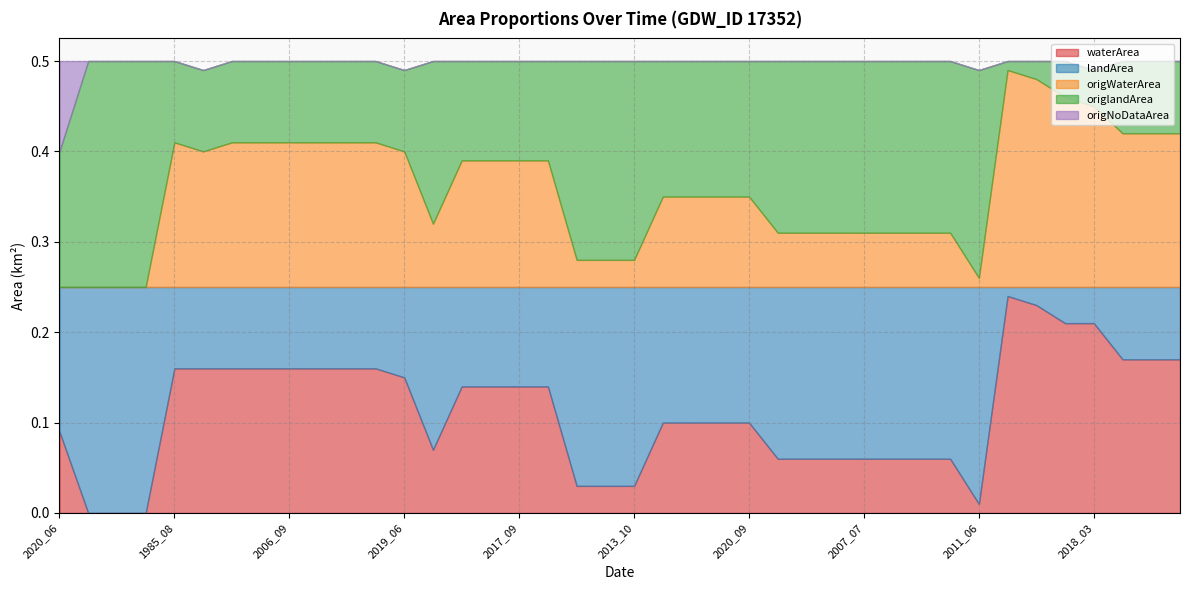

What is the total value across all series at 2007_07?

0.5